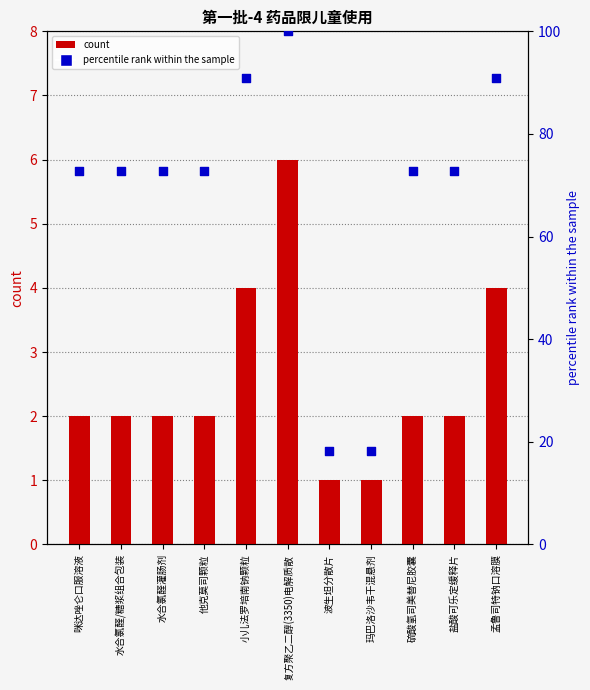

Which series reaches the maximum Y coordinate?

percentile rank within the sample